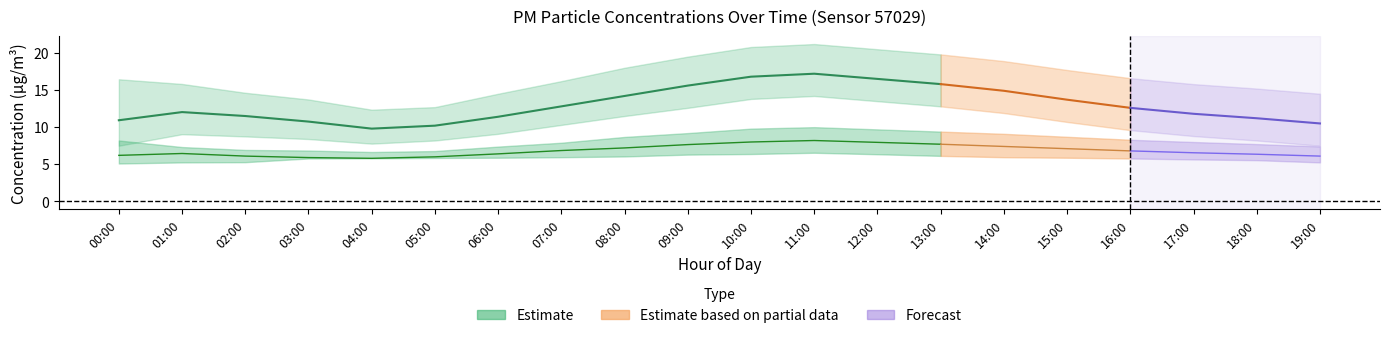

How many interior local peaks does the P2_lower series have?

1